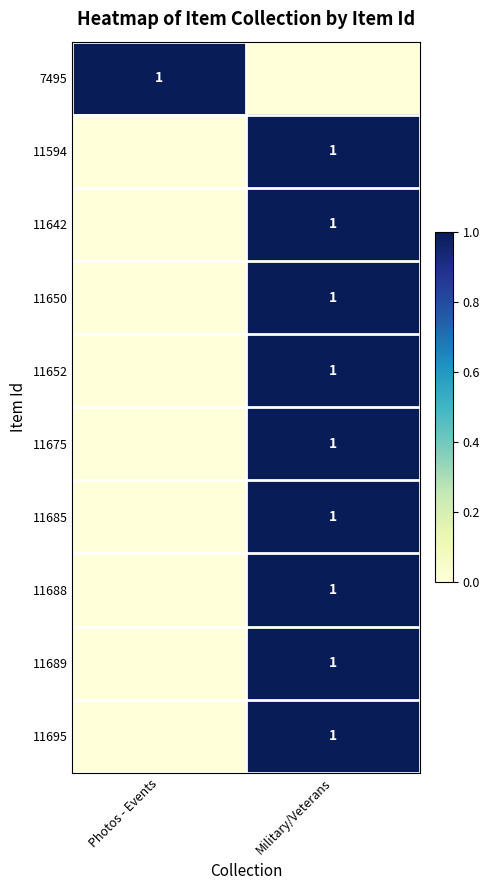

Count the number of data series in this chart.

10